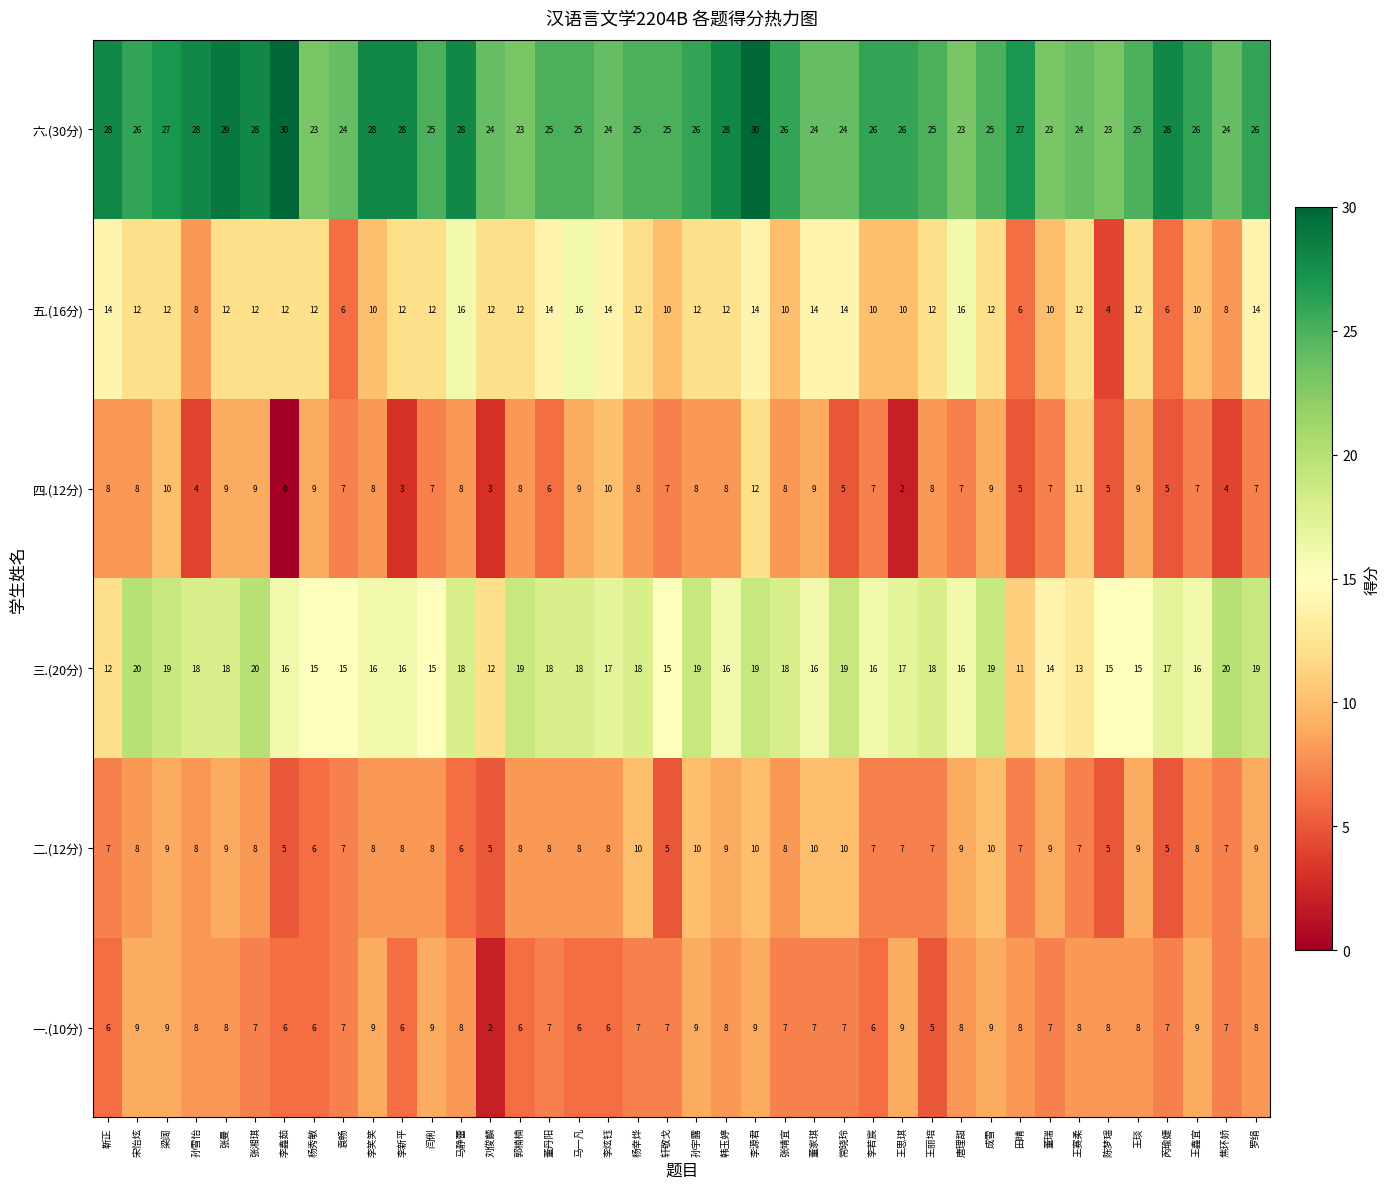

Count the 六.(30分) values in the range 24 to 28.

32